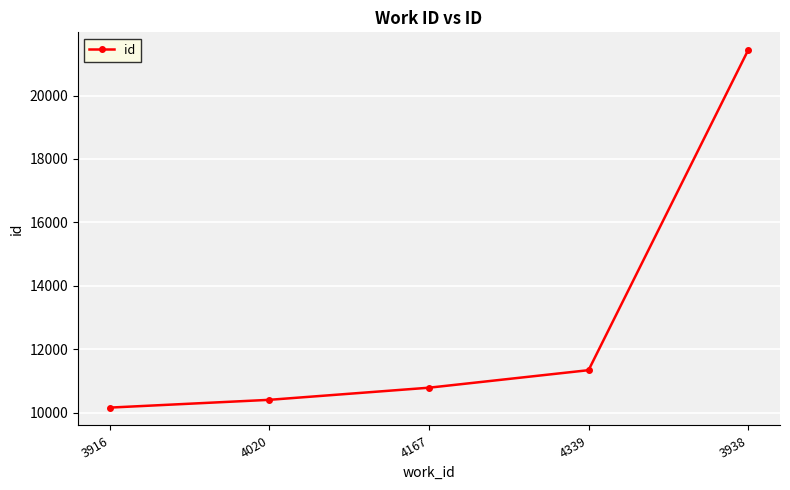

How many data points does each series have?

5